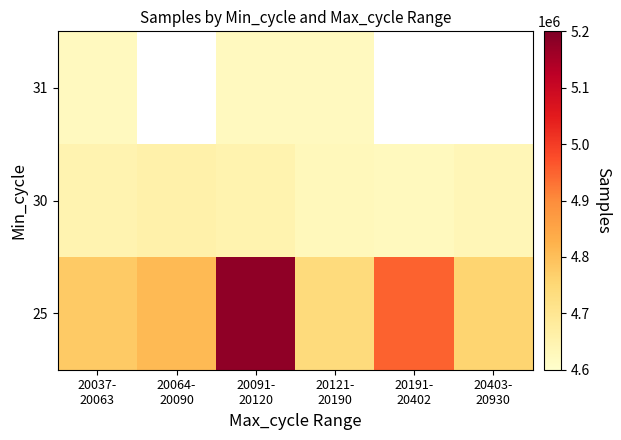

What is the maximum value shown in the chart?

5181175.0